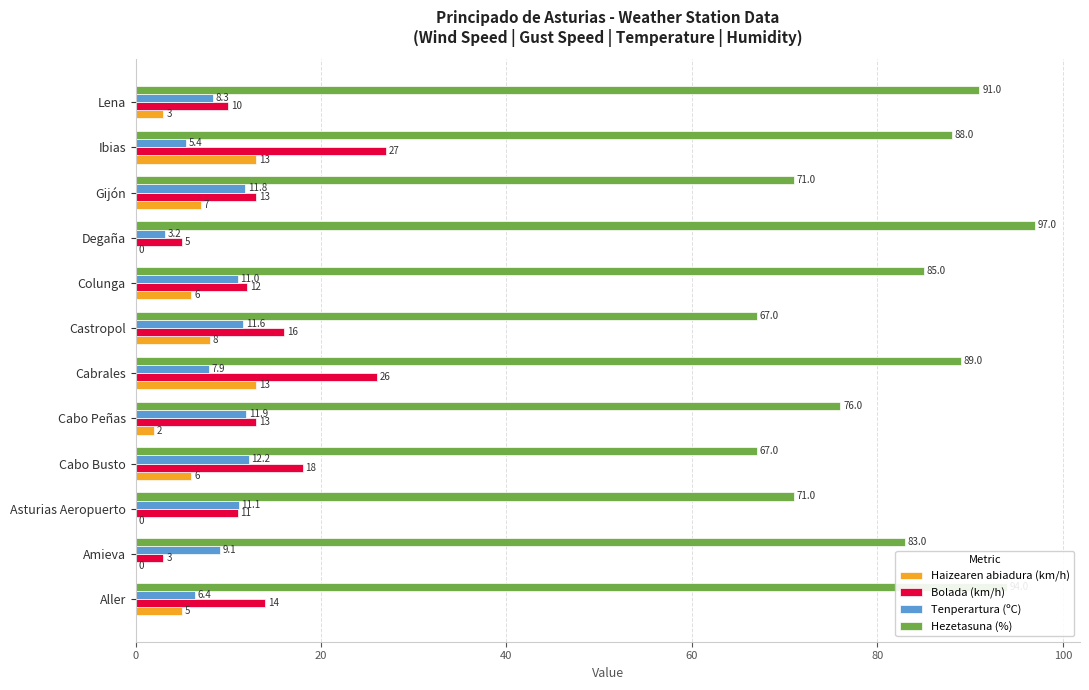

Which series has the largest range (max minus min)?

Hezetasuna (%)